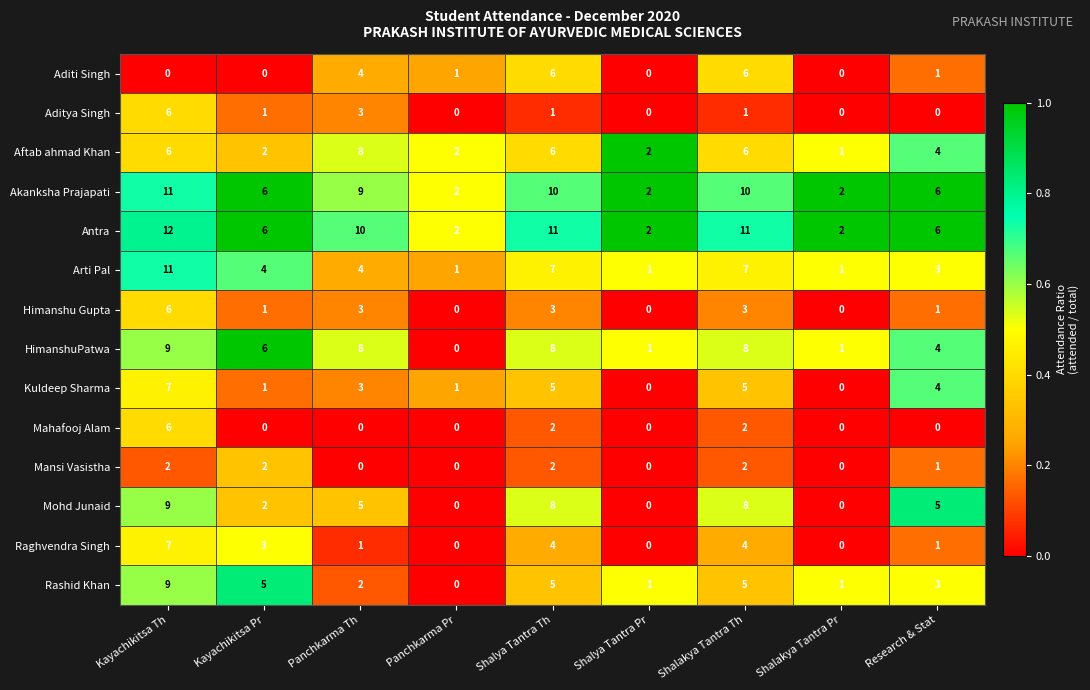

Which category has the highest value in the Arti Pal series?

Kayachikitsa Th